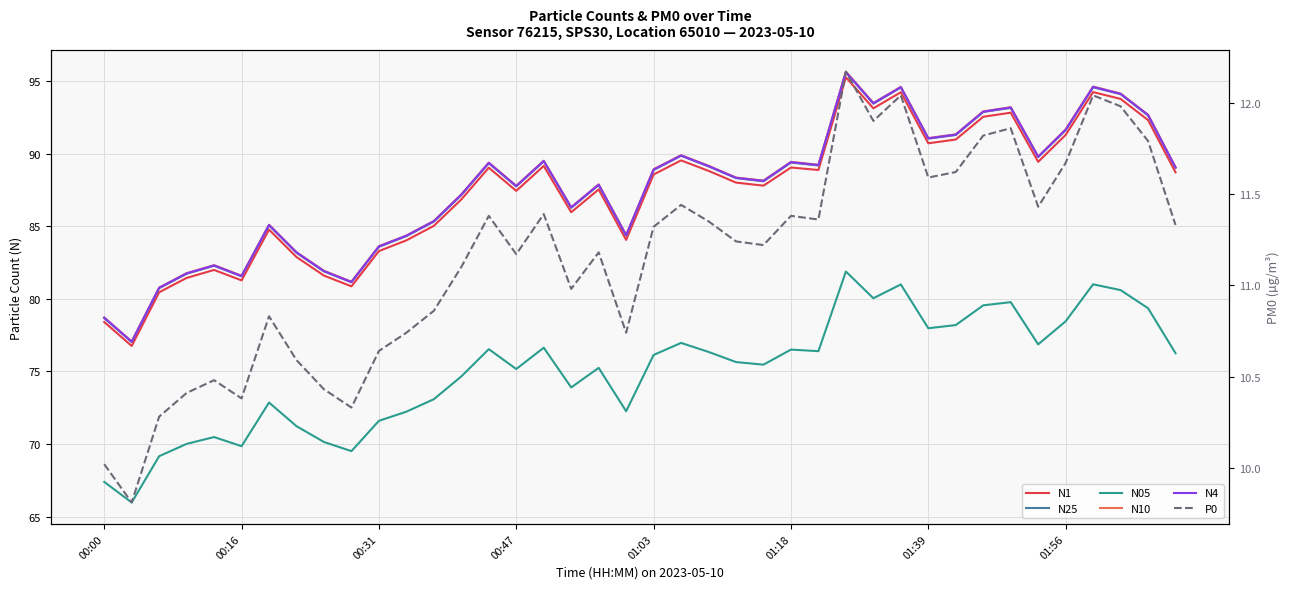

How many interior local peaks does the N10 series have?

11